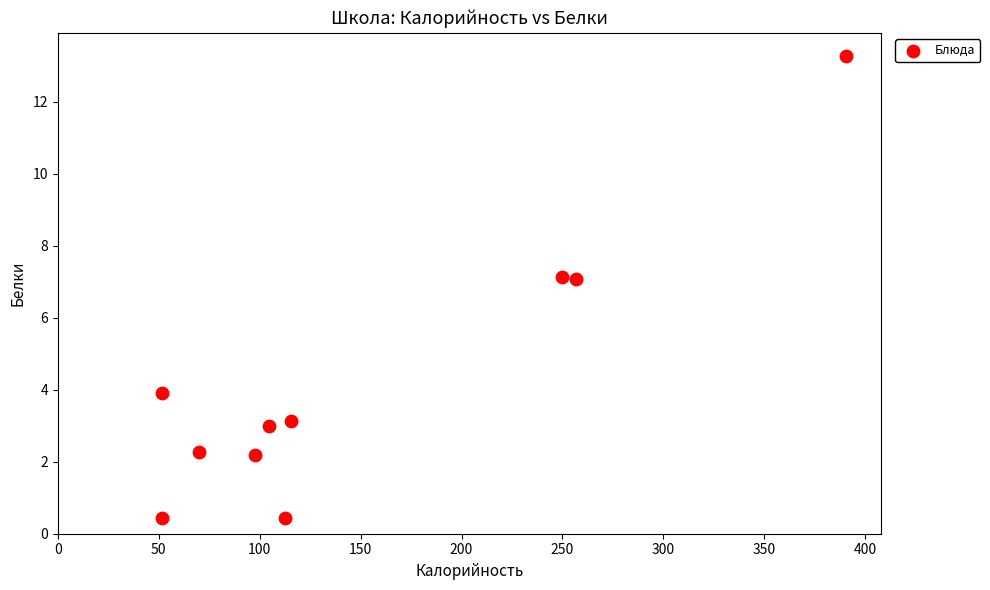

What is the range of X values (max minus min)?

339.1